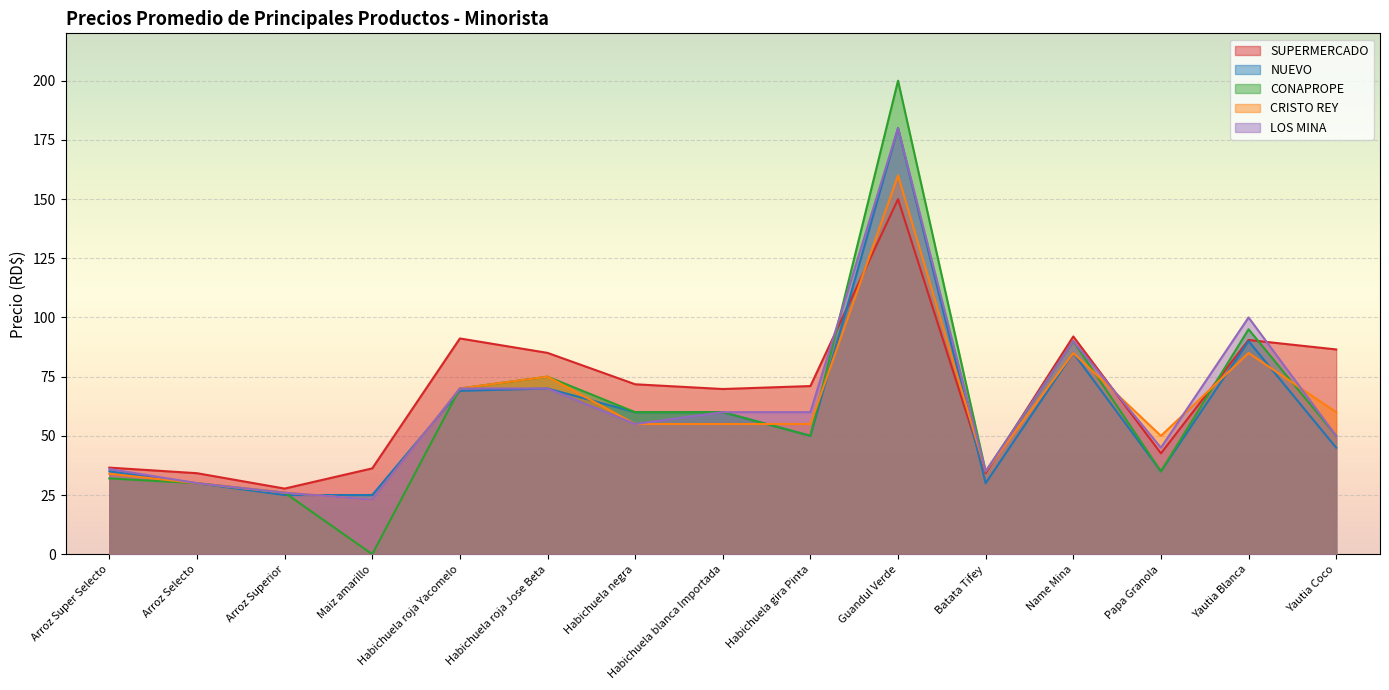

How many categories are shown in the chart?

15